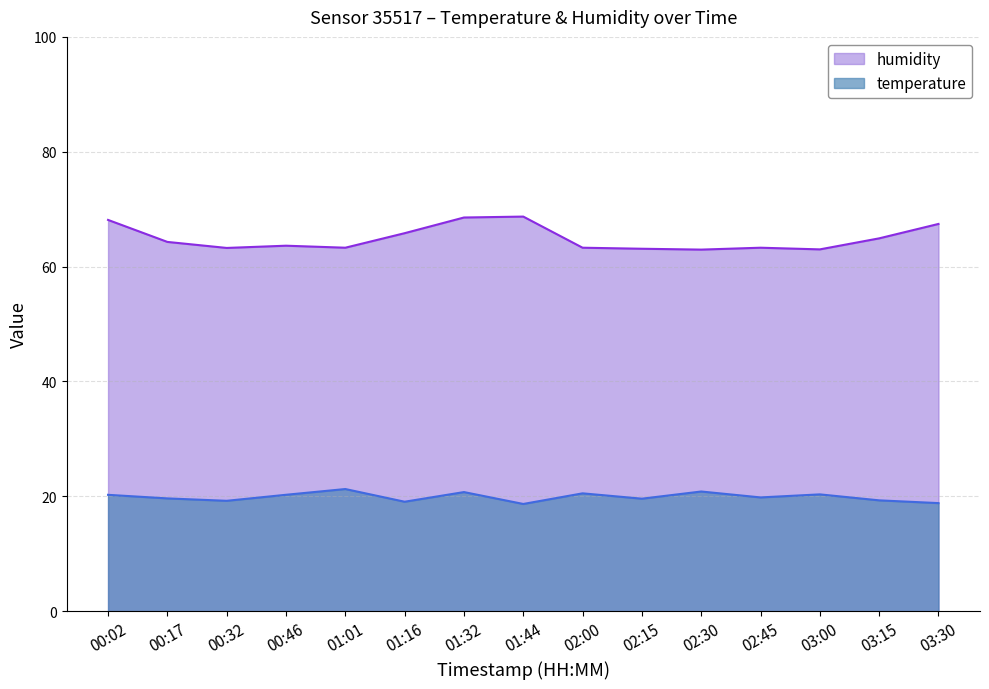

Rank the categories by humidity value from lowest to highest.

02:30, 03:00, 02:15, 00:32, 01:01, 02:00, 02:45, 00:46, 00:17, 03:15, 01:16, 03:30, 00:02, 01:32, 01:44